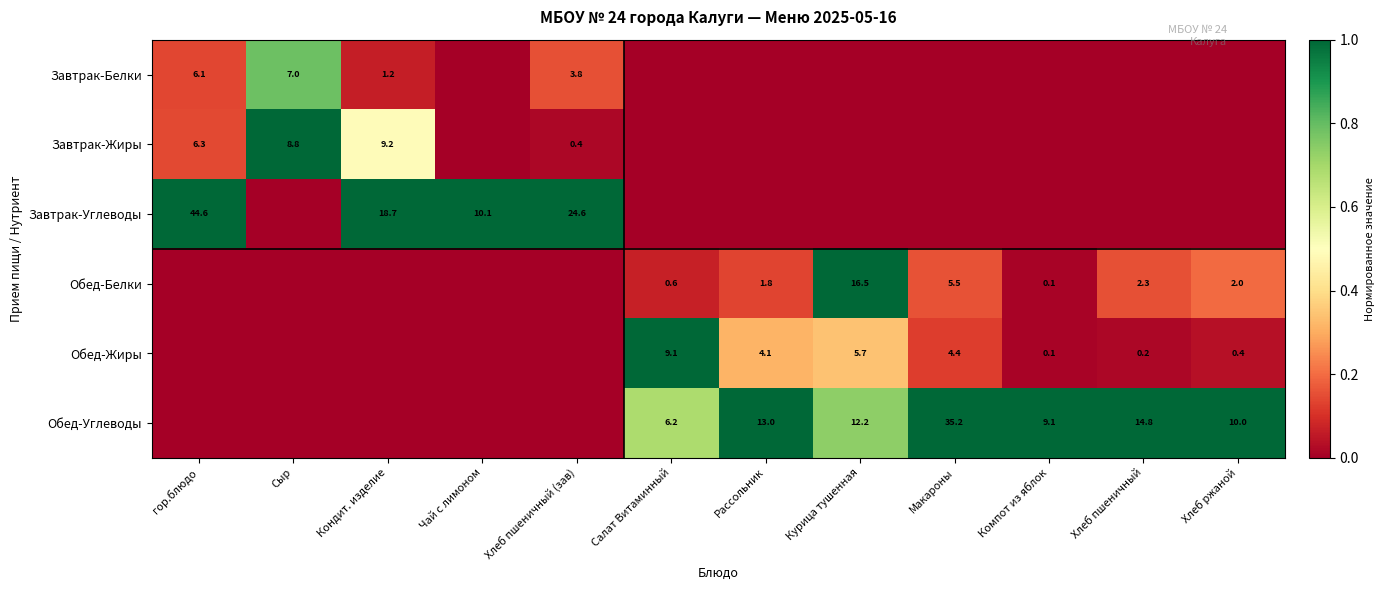

What is the difference between the highest and lowest values at Сыр?

1.0